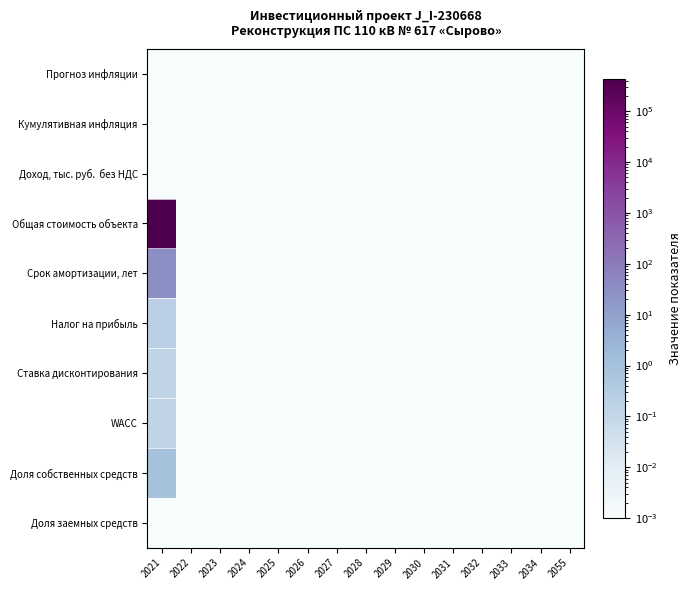

How many series are shown in this chart?

10